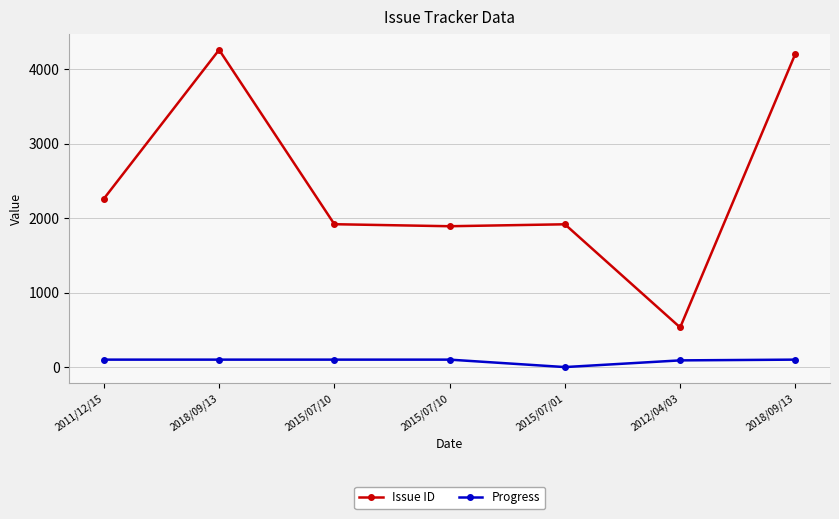

Is it true that Issue ID equals 2545 at 2018/09/13?

False